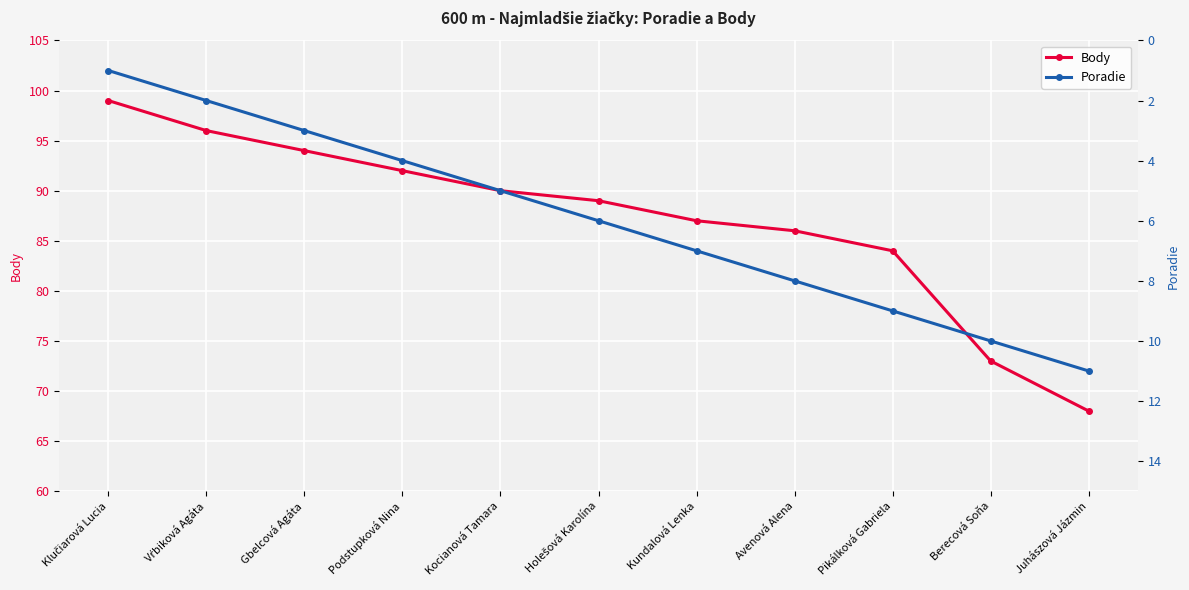

True or false: Body and Poradie intersect in this chart.

False